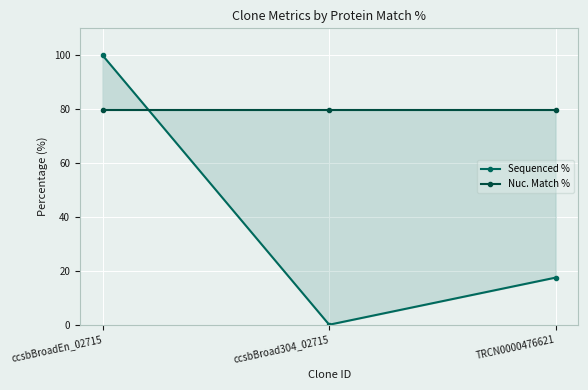

How many positive values does the Sequenced % series have?

2